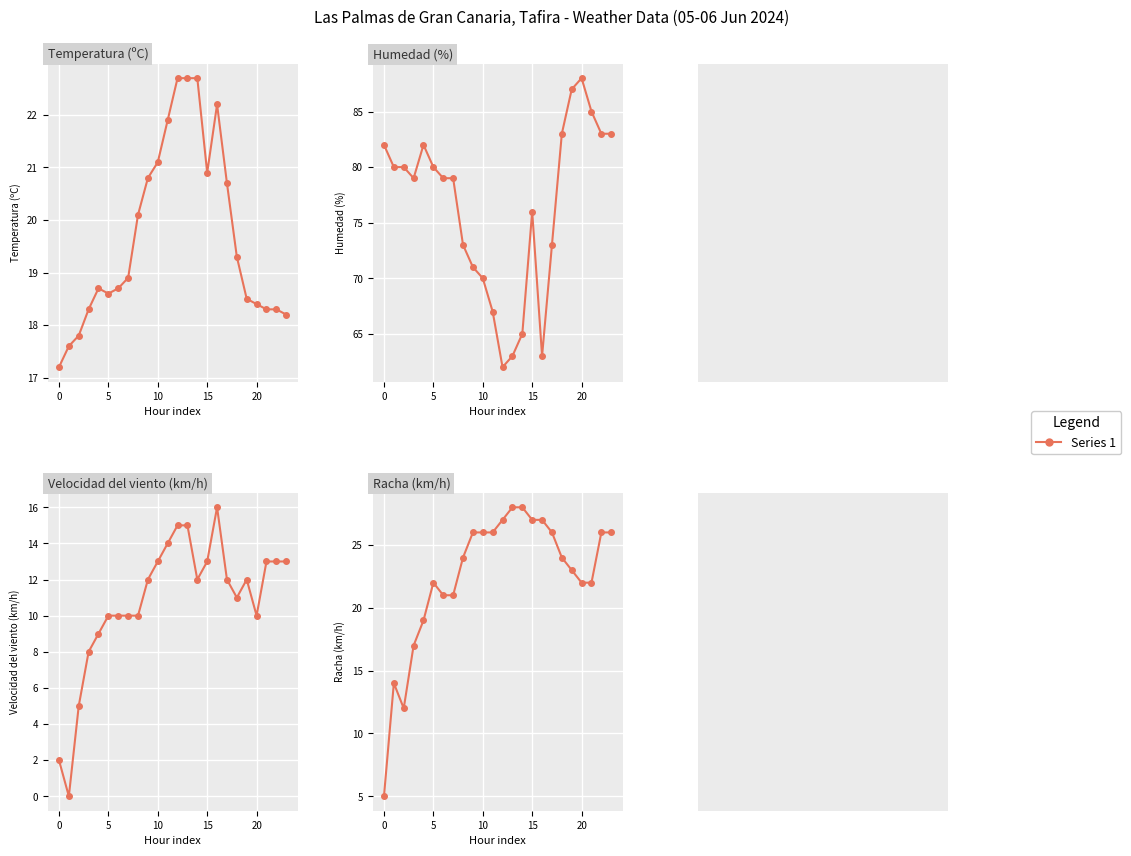

At which category is the sum across all series the highest?

19